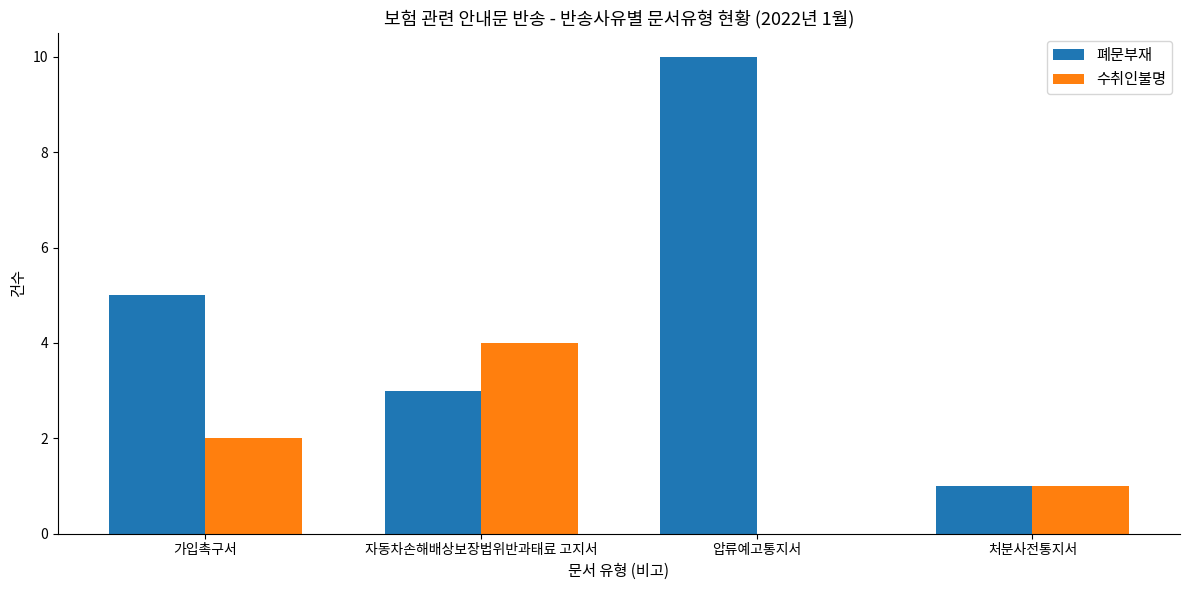

How many groups of bars are there?

4